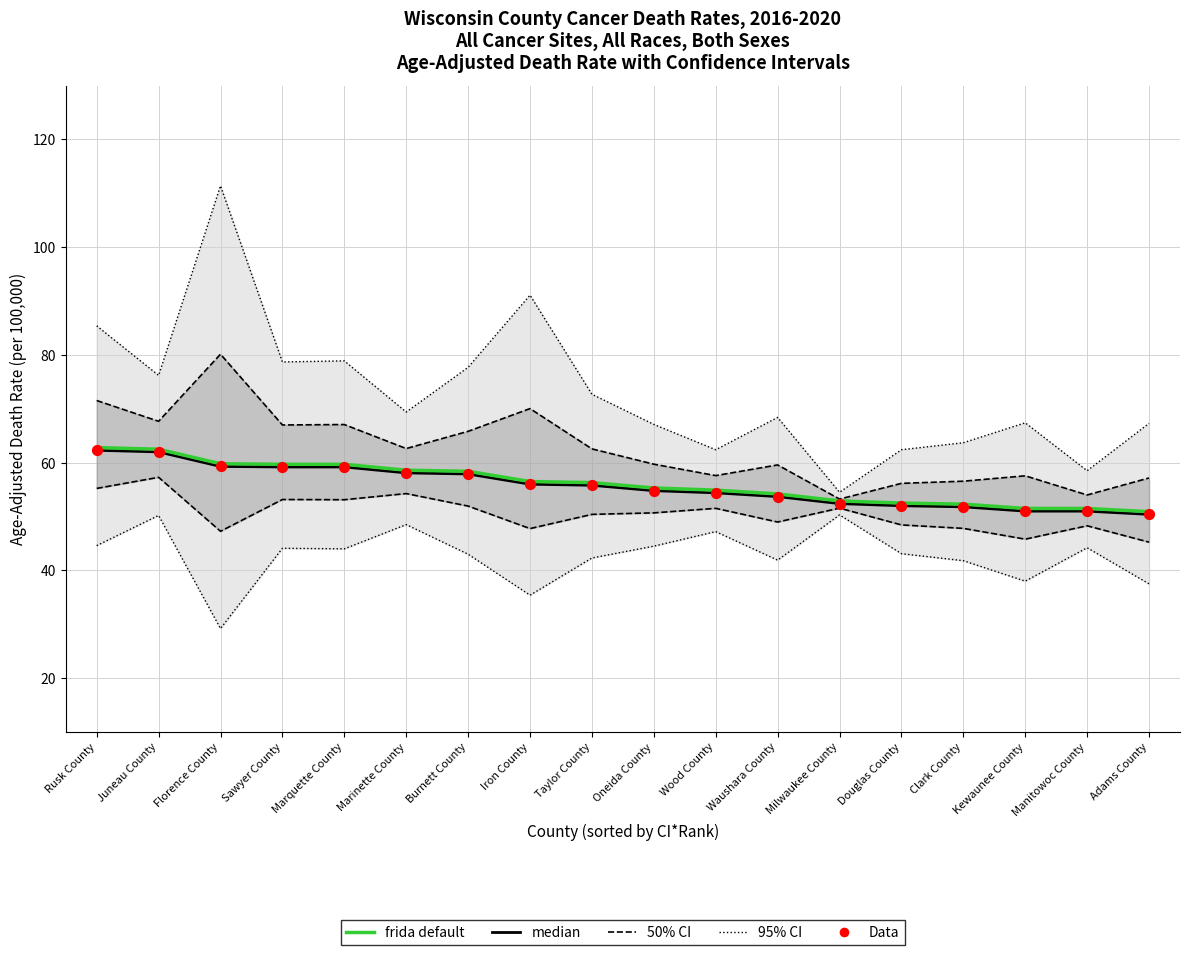

Which series contains the highest Y value?

95% CI